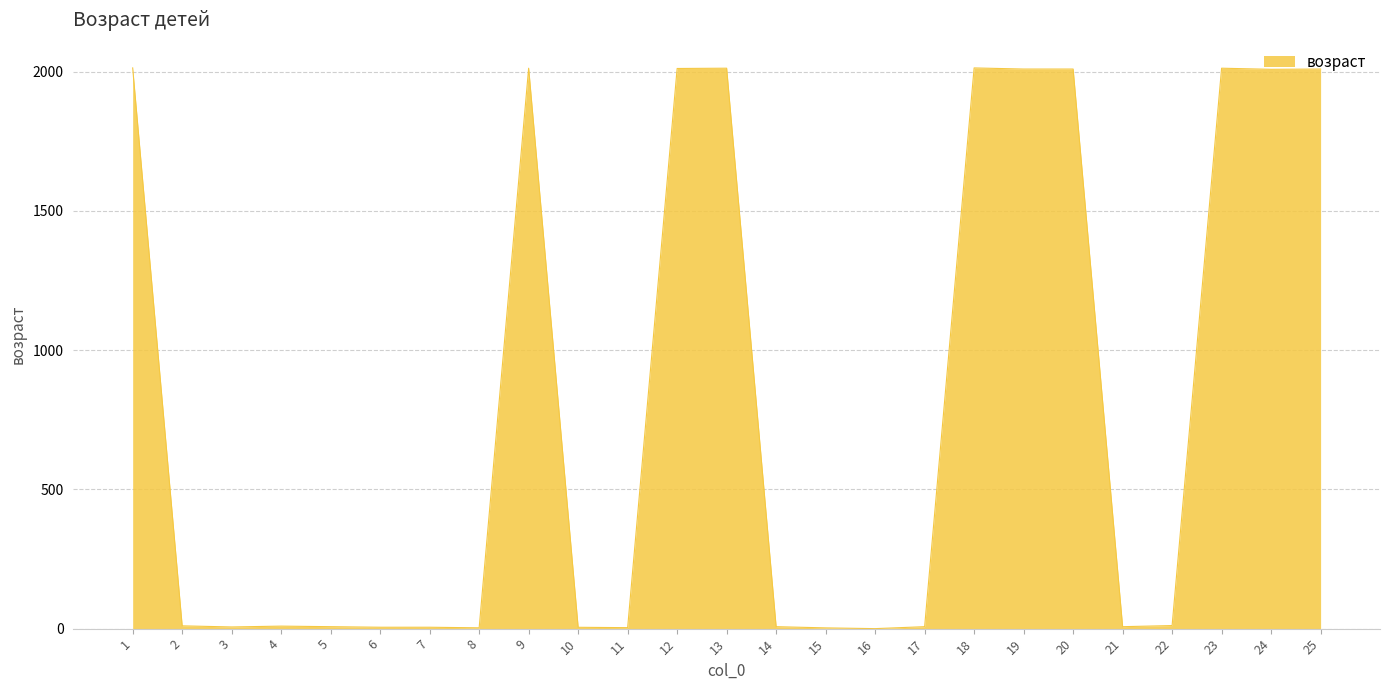

What is the difference between the maximum and minimum values?

2013.0